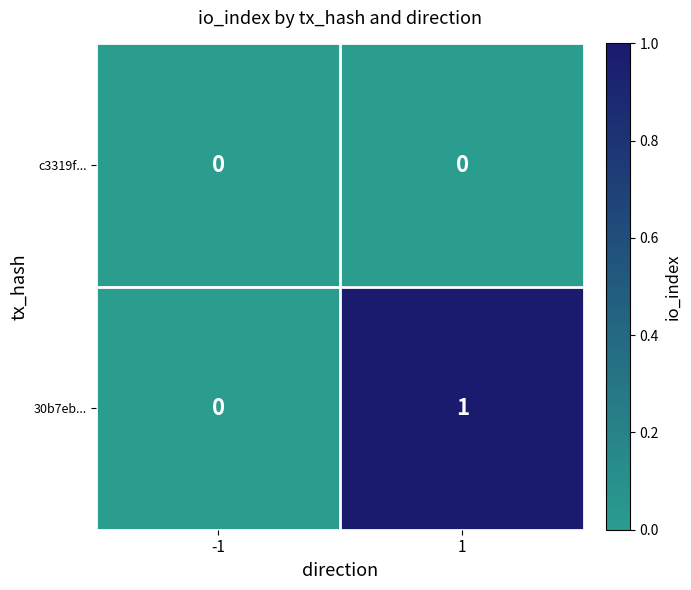

Which series has the largest total across all categories?

30b7eb...